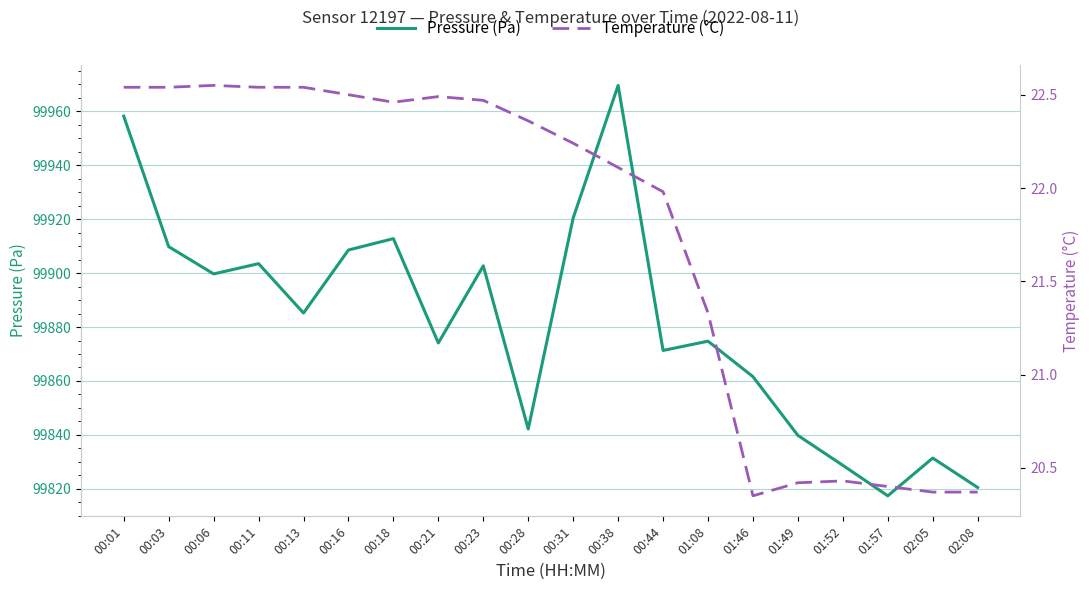

True or false: Temperature (°C) and Pressure (Pa) cross at least once.

False